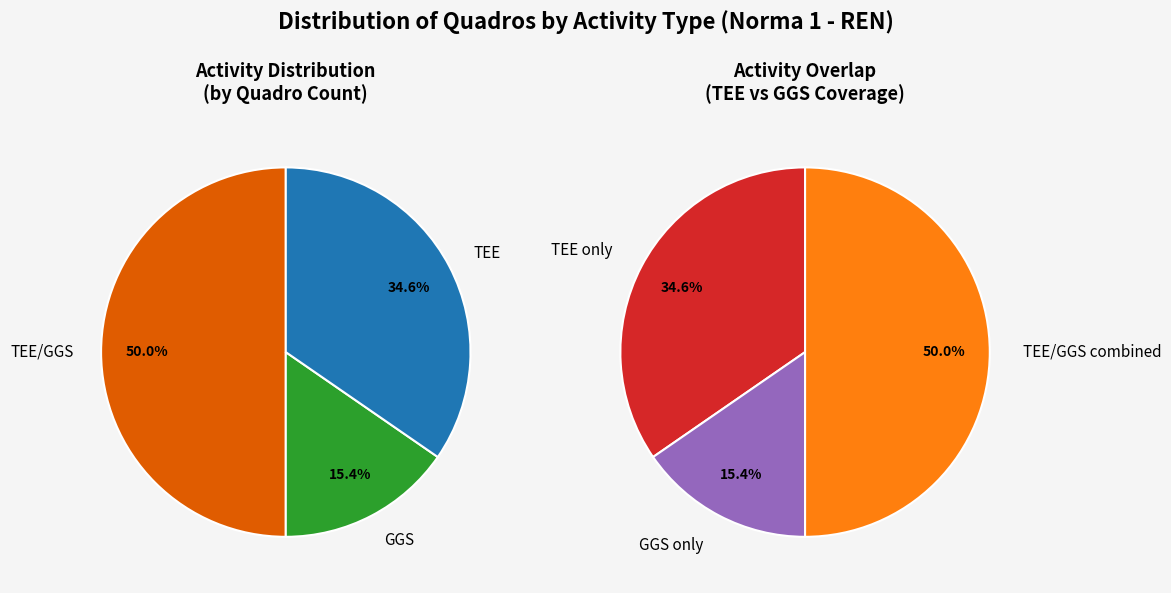

To the nearest percent, what percentage of the pie is TEE/GGS?

50%